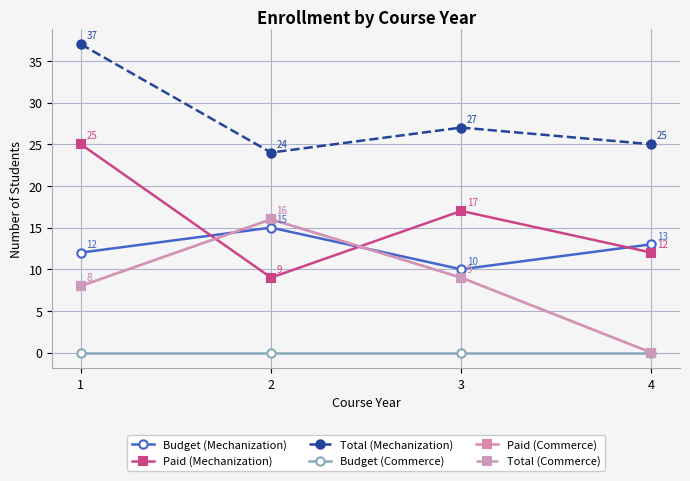

Where is Total (Commerce) nearest to the value 8?

1